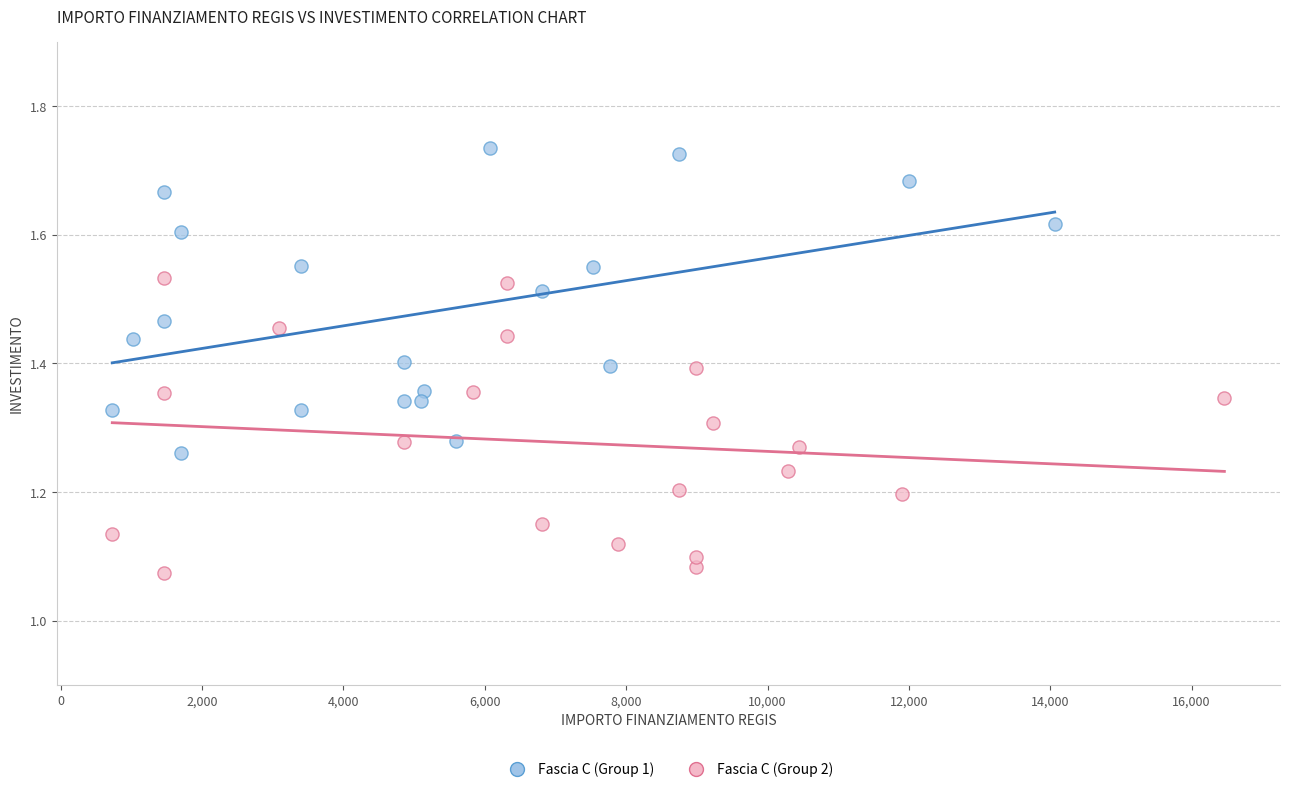

What are all the series names shown in the legend?

Fascia C (Group 1), Fascia C (Group 2)